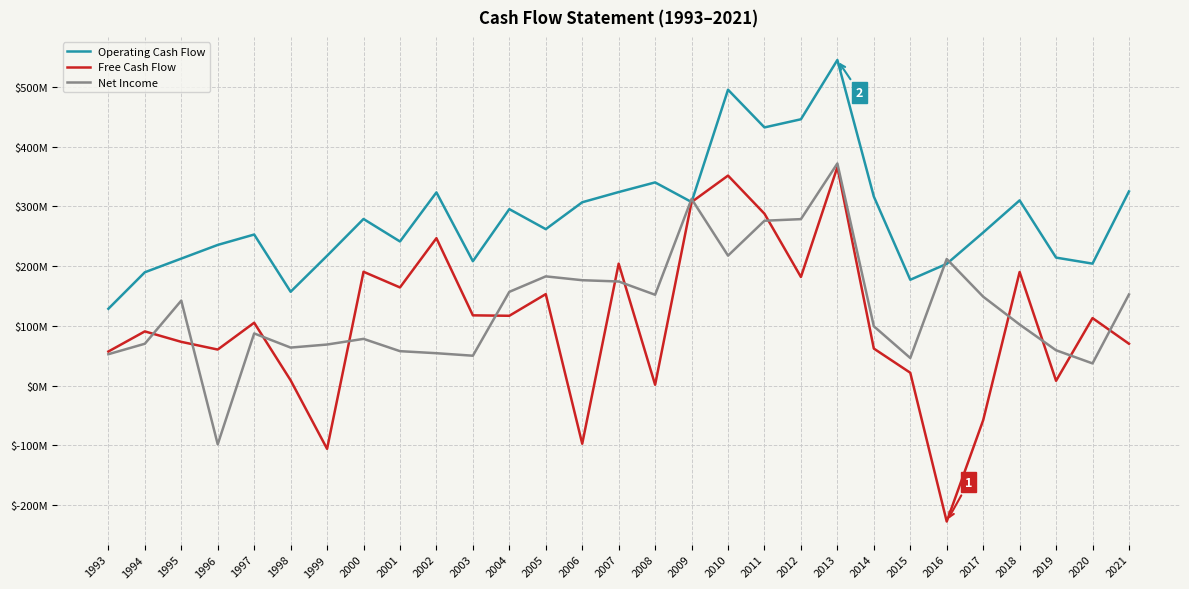

What are all the series names shown in the legend?

Operating Cash Flow, Free Cash Flow, Net Income